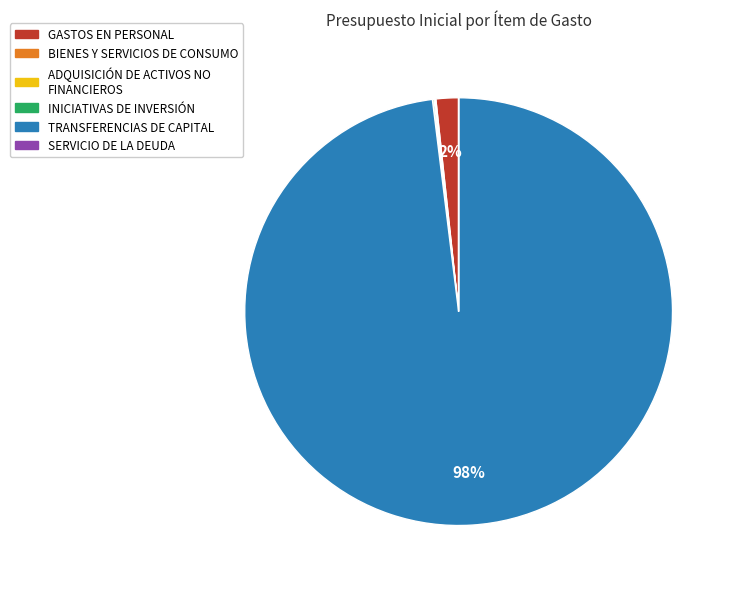

The GASTOS EN PERSONAL slice represents 2% of the pie. True or false?

True